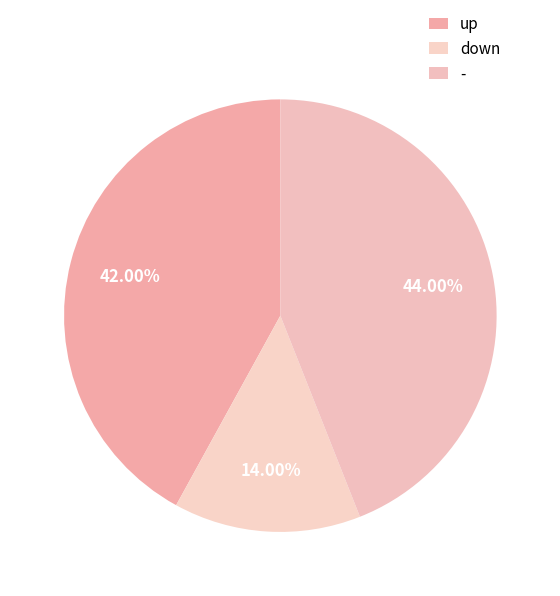

Which category has the smallest portion of the pie?

down